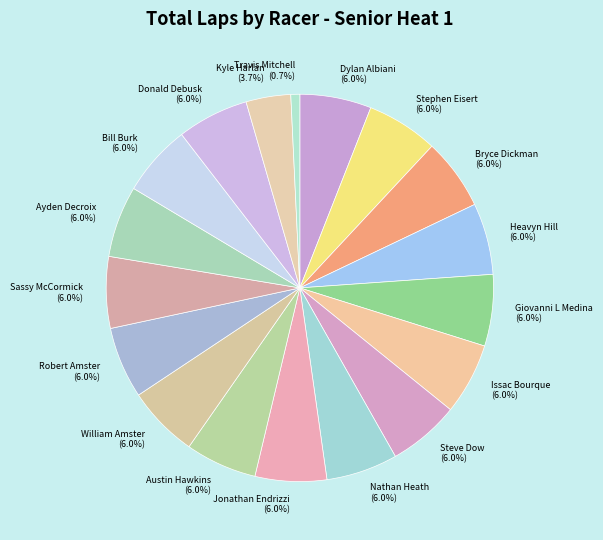

Which category has the smallest portion of the pie?

Travis Mitchell